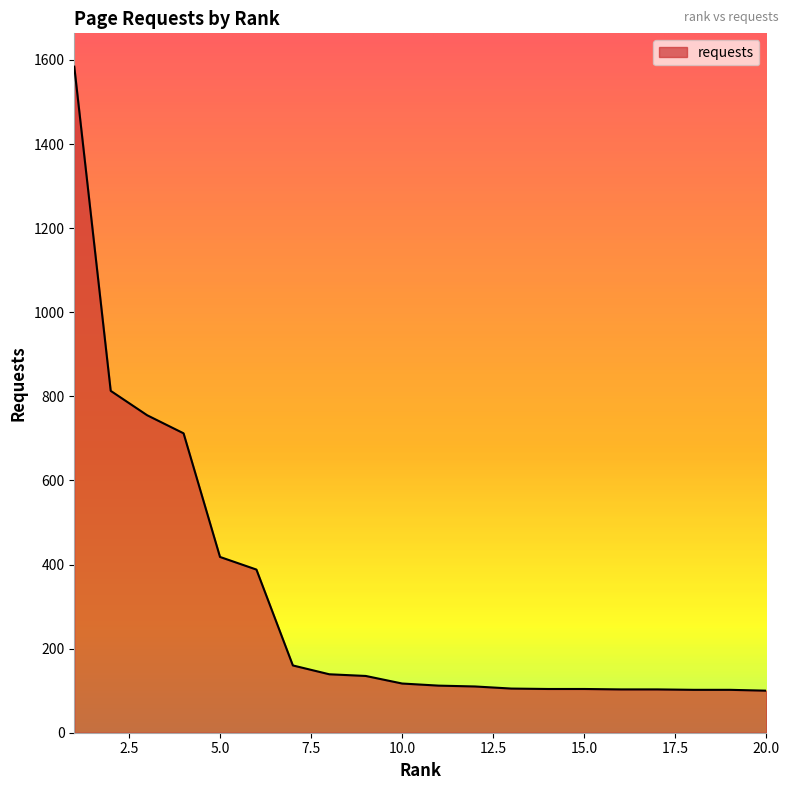

What is the maximum value shown in the chart?

1584